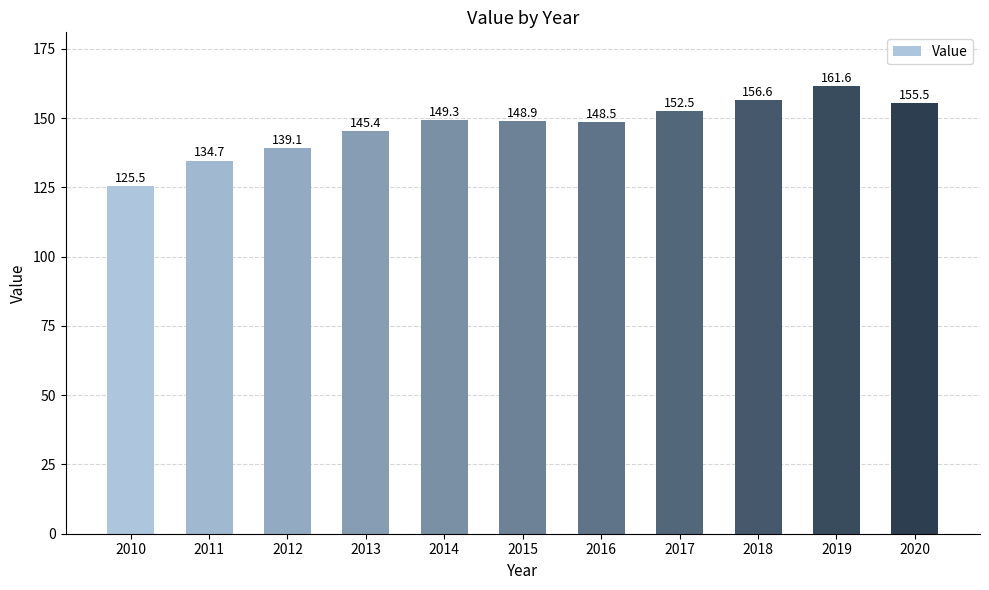

What is the smallest value displayed?

125.5